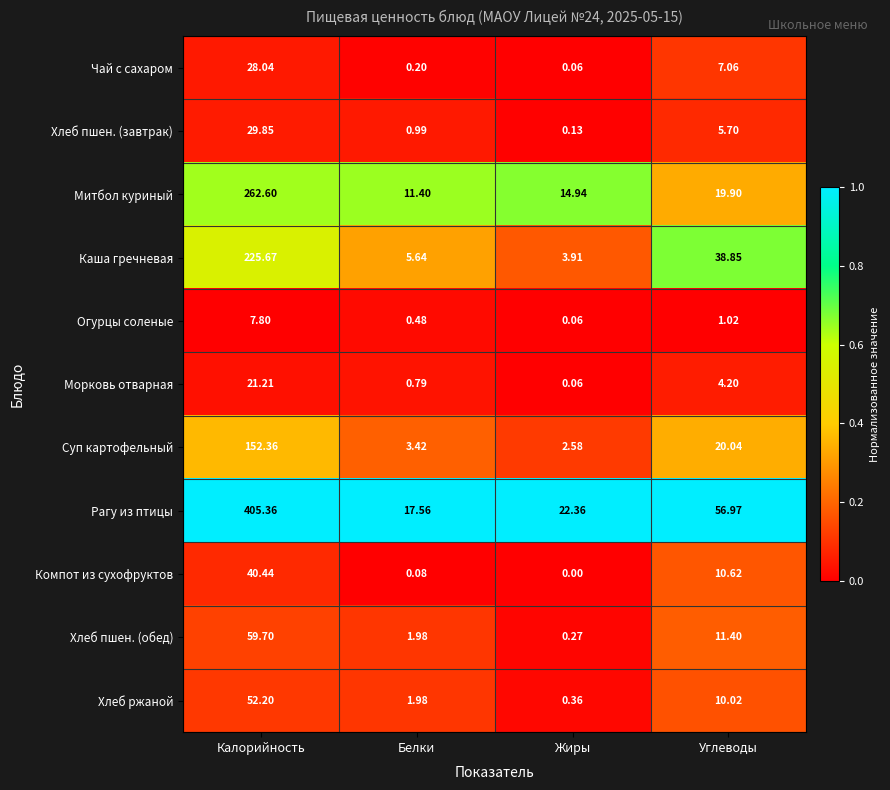

Which series has the largest range (max minus min)?

Рагу из птицы